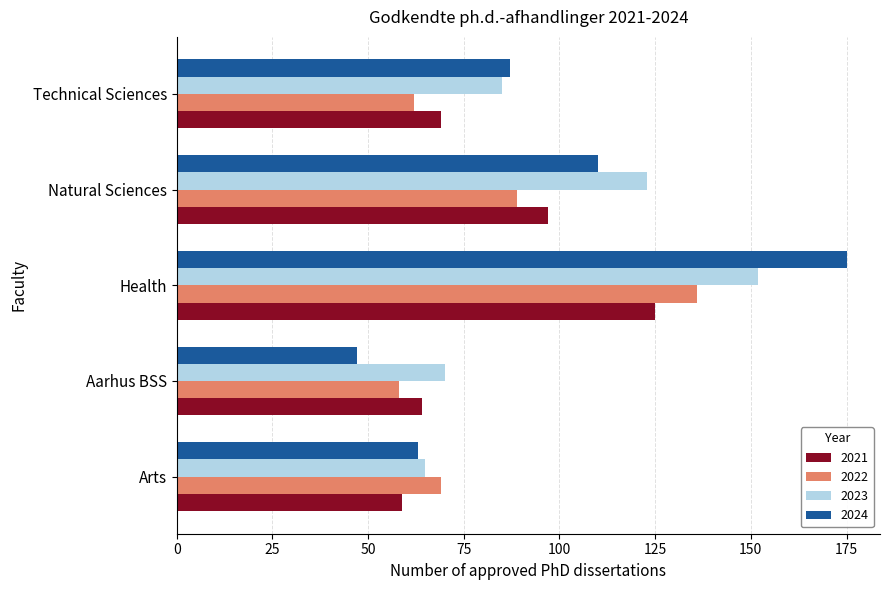

What is the difference between the maximum and second lowest values in the 2023 series?

82